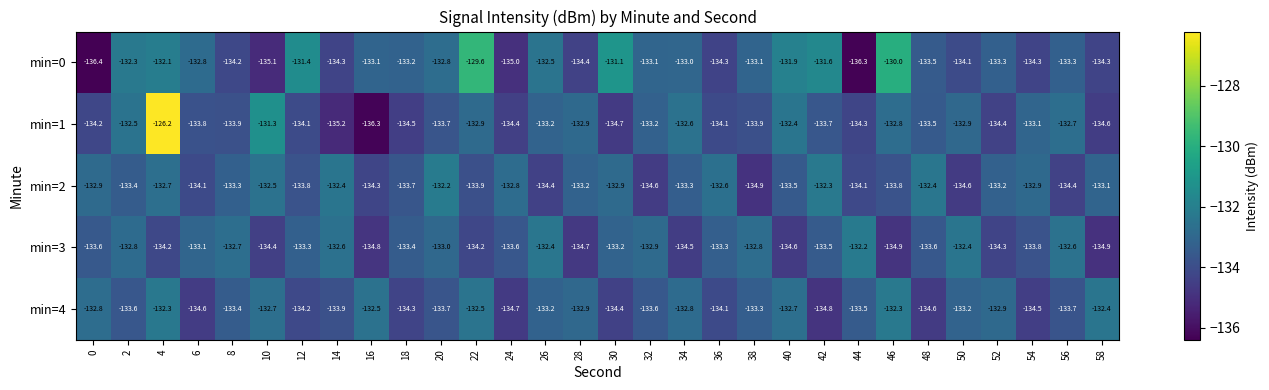

Between 32 and 44, which series saw the biggest shift?

min=0